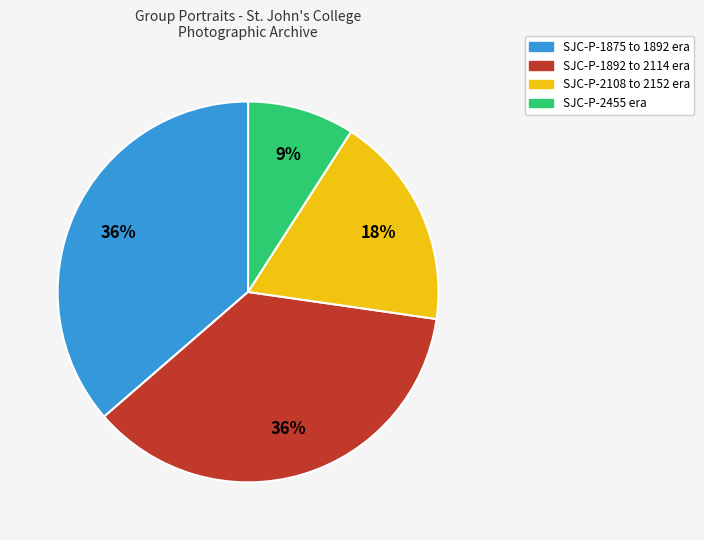

To the nearest percent, what is the average slice percentage?

25%